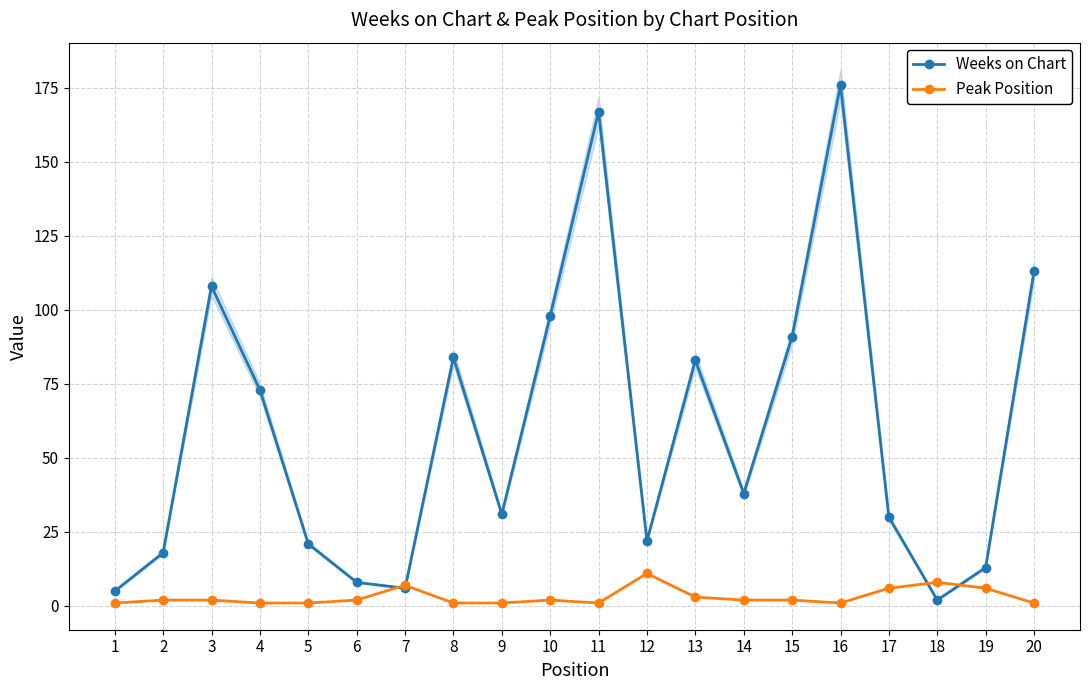

What is the difference between the maximum and second lowest values in the Peak Position series?

10